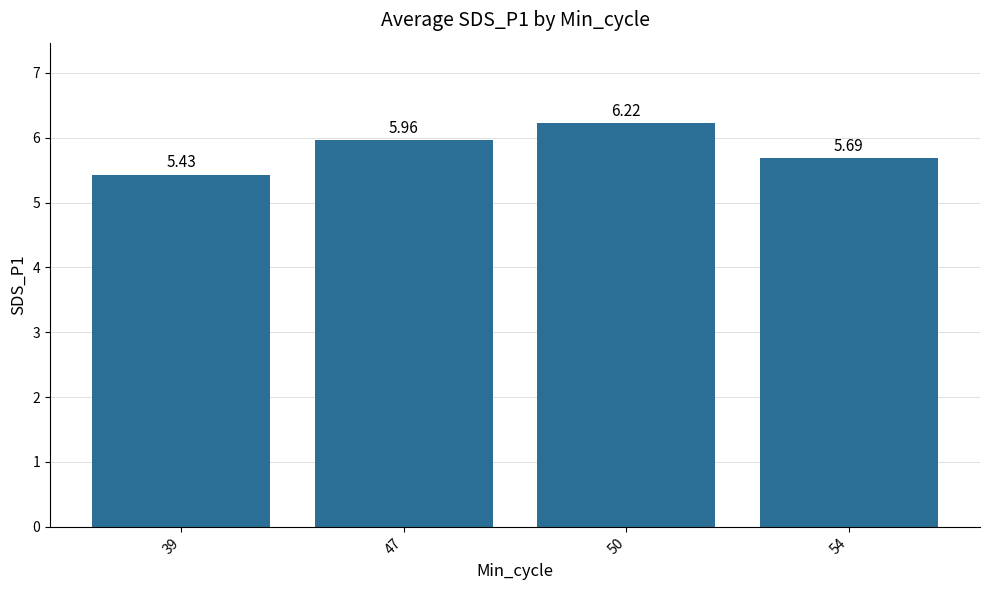

What is the change in value from 50 to 54?

-0.5